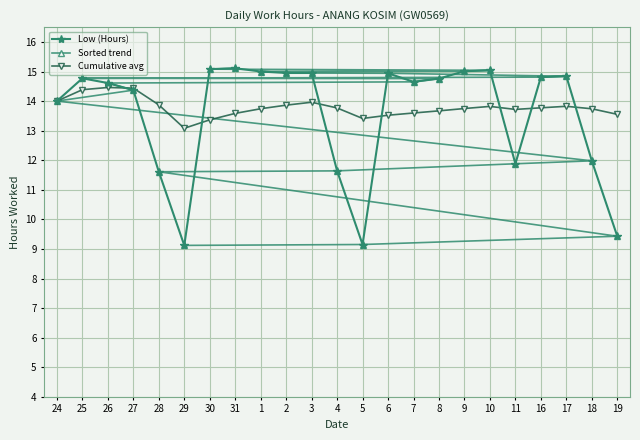

In Low (Hours), how many points are lower than both neighbors (excluding endpoints)?

4